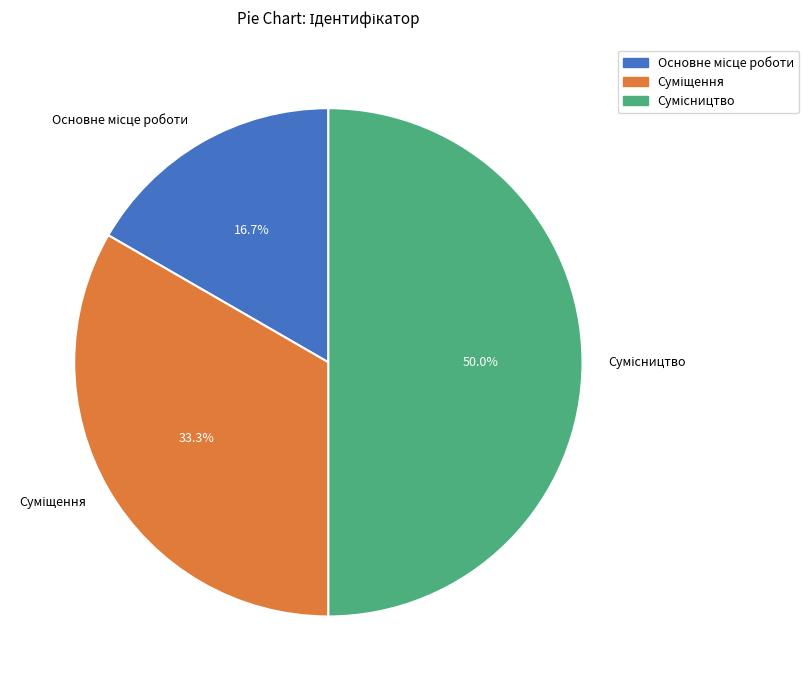

How many segments does this pie chart have?

3